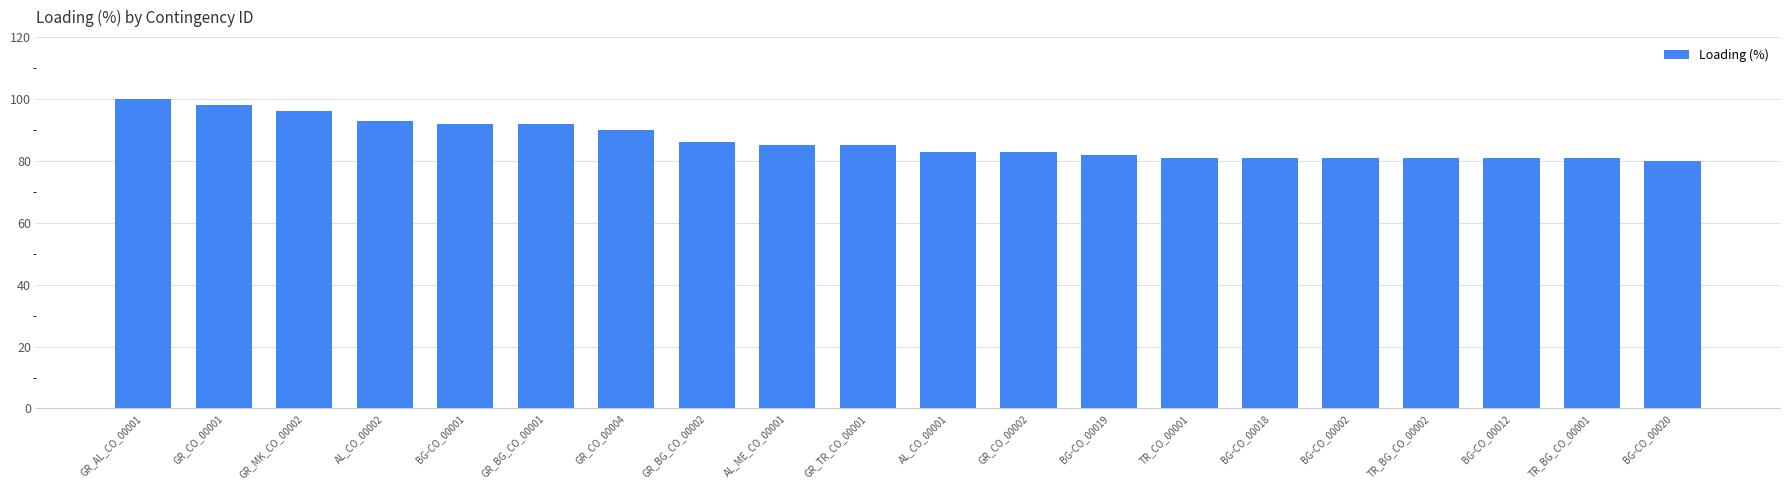

What is the label of the 15th bar from the right?

GR_BG_CO_00001